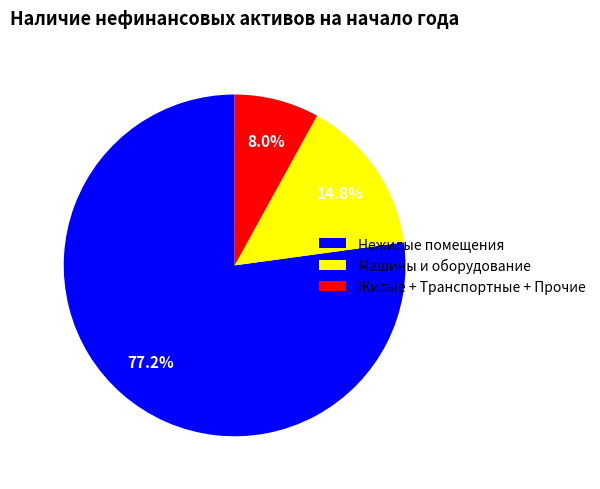

Rank the categories by value from lowest to highest.

Жилые + Транспортные + Прочие, Машины и оборудование, Нежилые помещения